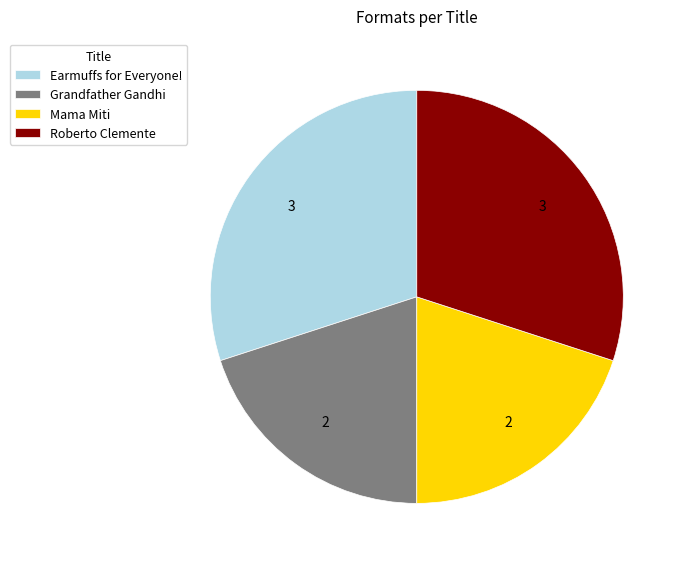

Do Grandfather Gandhi and Mama Miti together represent more than half of the pie?

No